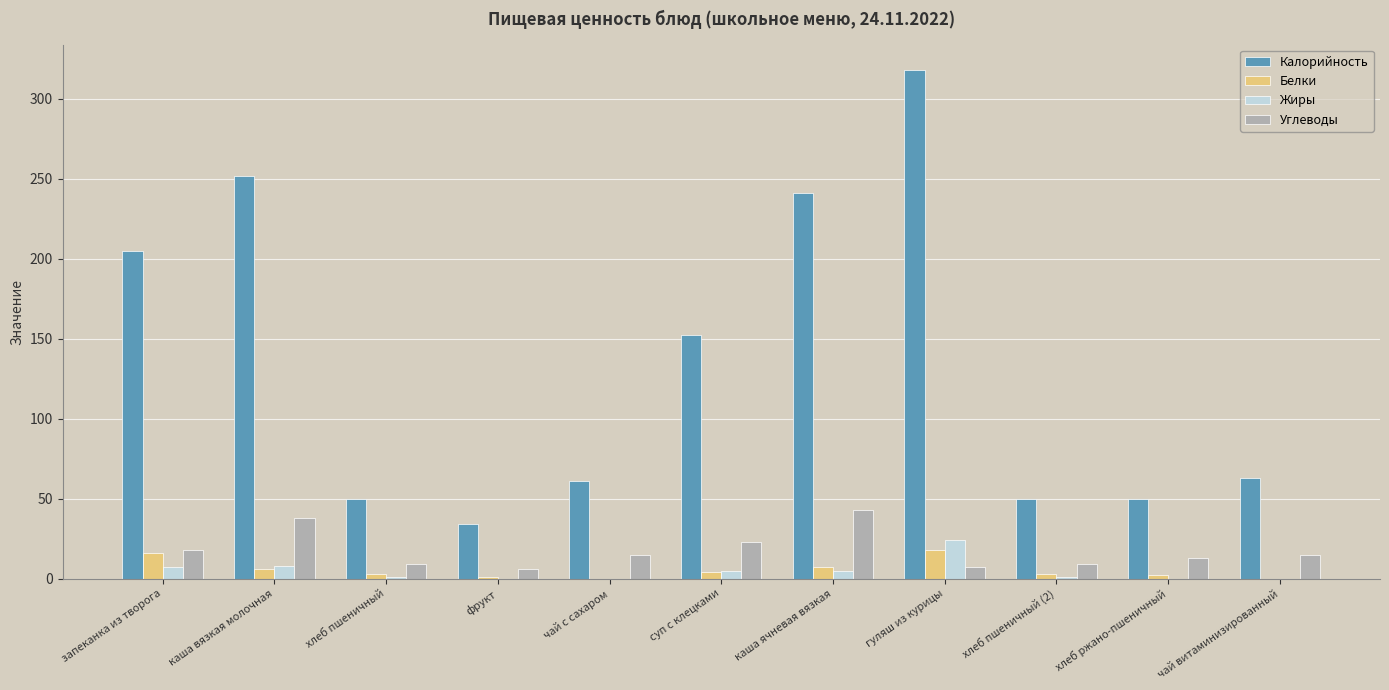

Between фрукт and чай витаминизированный, which series saw the biggest shift?

Калорийность